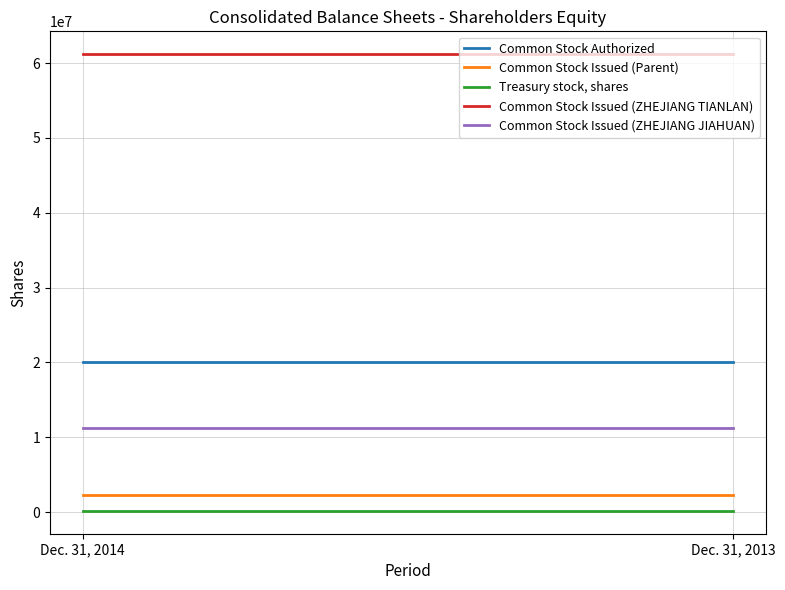

Reading right to left, list all the values displayed in this chart.

Common Stock Authorized: 20000000	20000000
Common Stock Issued (Parent): 2229609	2229609
Treasury stock, shares: 160386	160386
Common Stock Issued (ZHEJIANG TIANLAN): 61200000	61200000
Common Stock Issued (ZHEJIANG JIAHUAN): 11250000	11250000